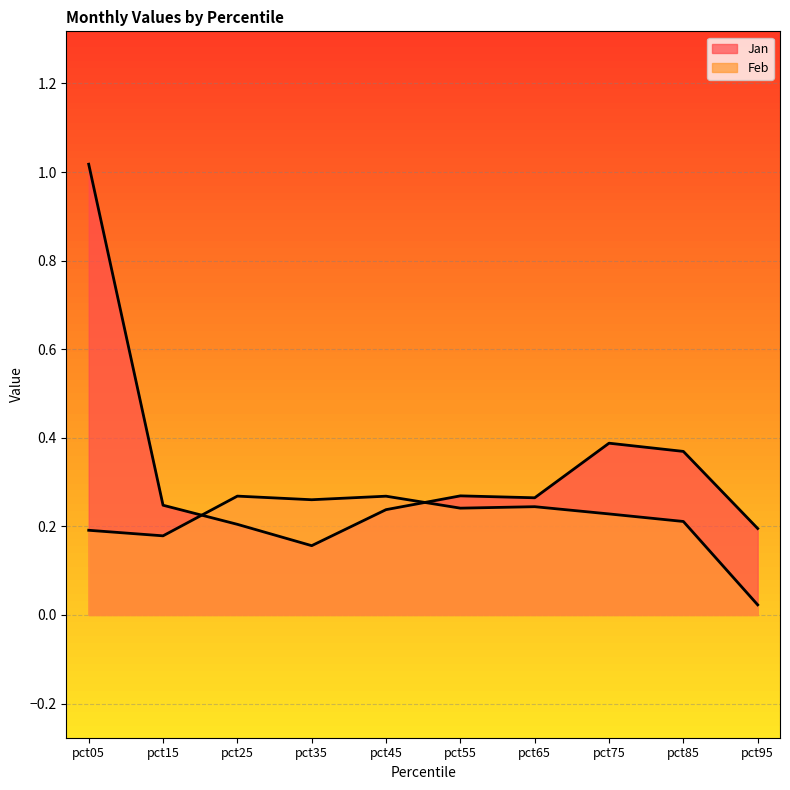

Reading right to left, transcribe all the data shown in this chart.

Jan: 0.2	0.4	0.4	0.3	0.3	0.2	0.2	0.2	0.2	1.0
Feb: 0.0	0.2	0.2	0.2	0.2	0.3	0.3	0.3	0.2	0.2